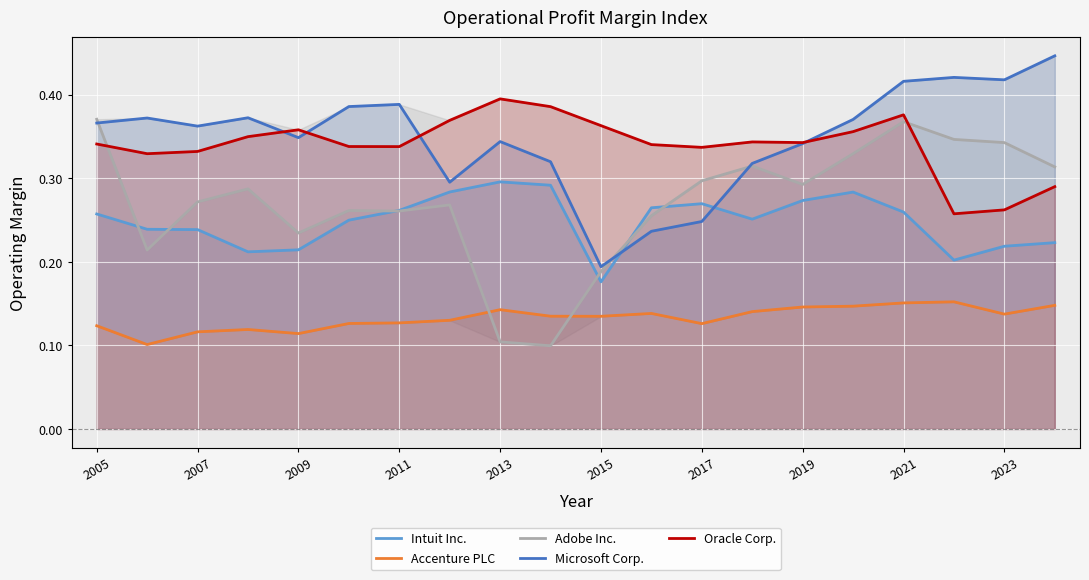

Is it true that Adobe Inc. equals 0.5 at 2005?

False